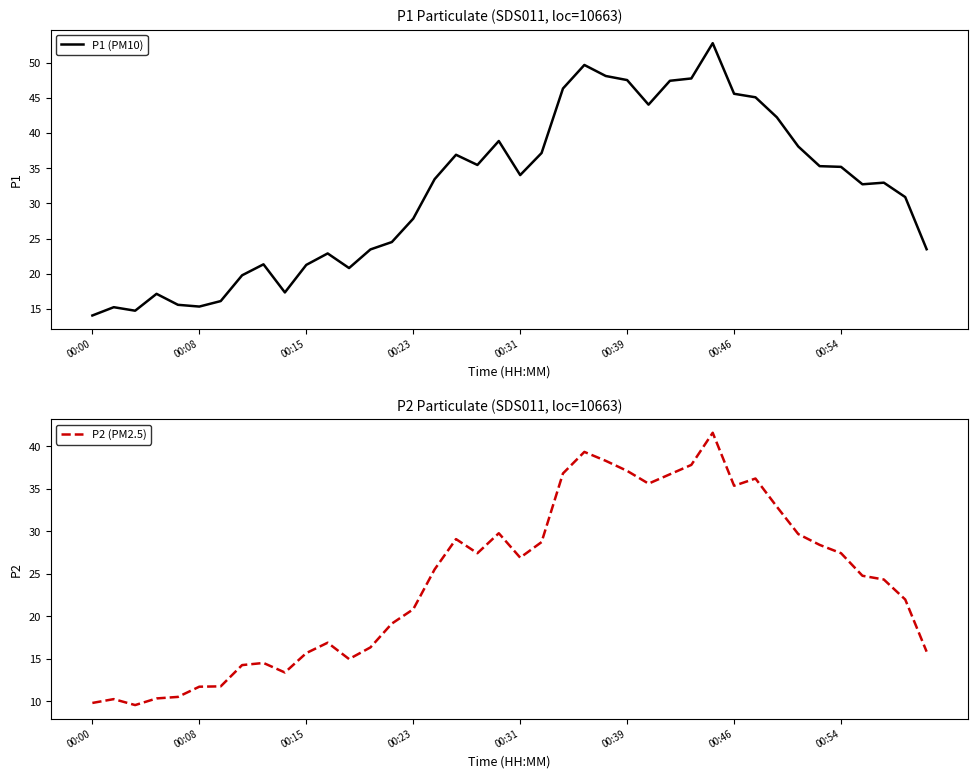

True or false: P1 (PM10) has a value of 47.5 at 00:39.

True